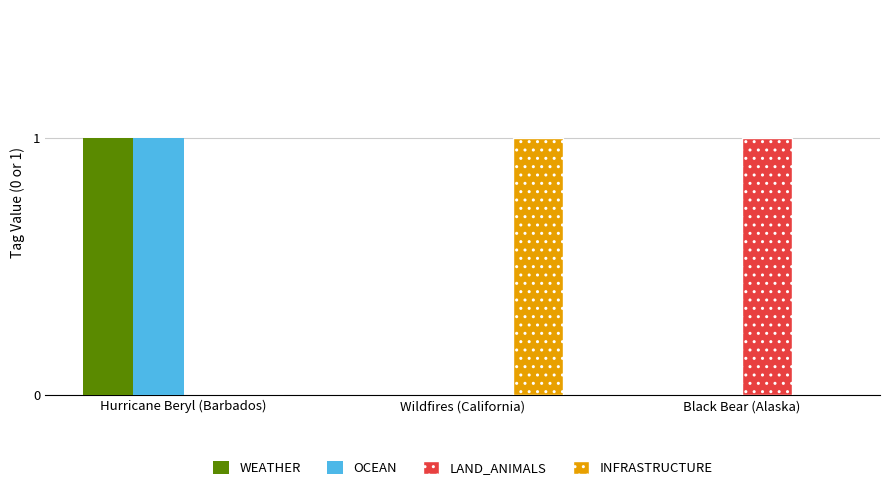

The value of OCEAN at Hurricane Beryl (Barbados) is 1. True or false?

True